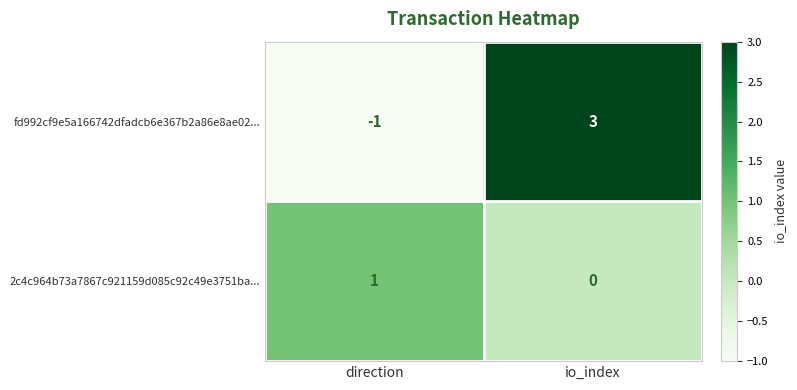

Reading right to left, transcribe all the data shown in this chart.

fd992cf9e5a166742dfadcb6e367b2a86e8ae02...: io_index=3	direction=-1
2c4c964b73a7867c921159d085c92c49e3751ba...: io_index=0	direction=1